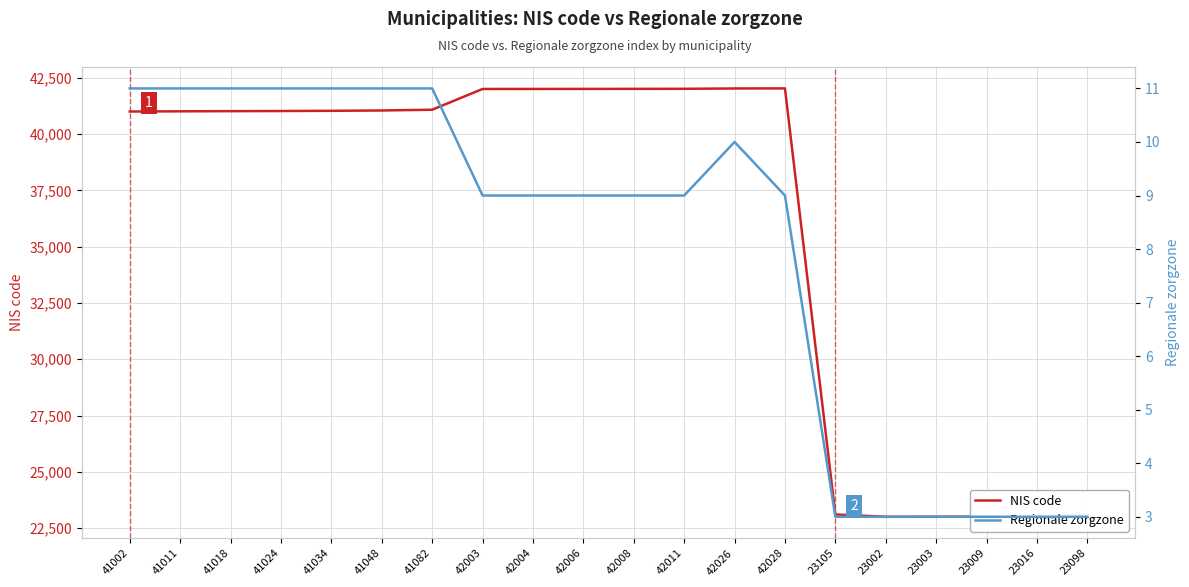

True or false: NIS code and Regionale zorgzone intersect in this chart.

False